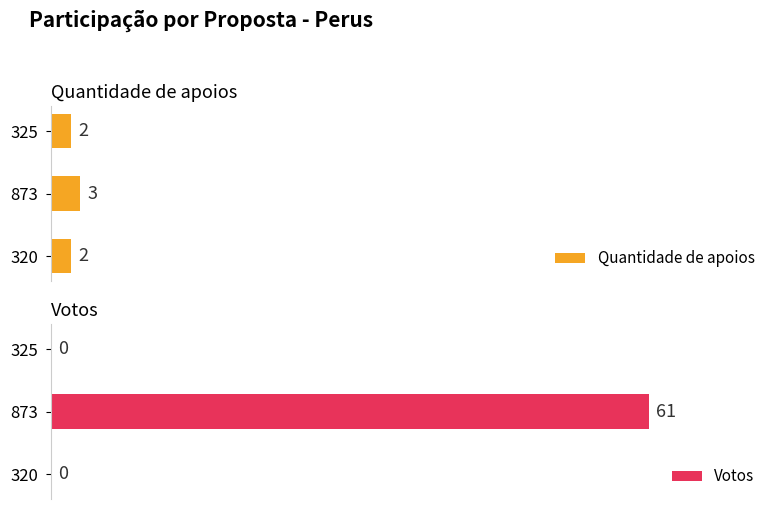

Is it true that Quantidade de apoios equals 2 at 320?

True